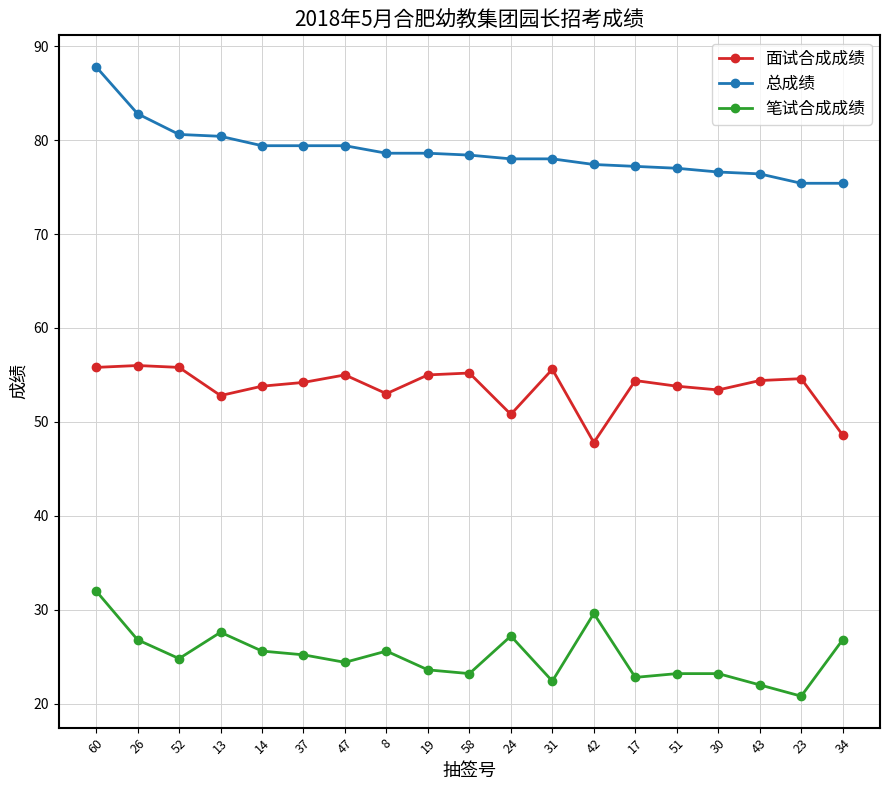

At 47, list the series in order from largest to smallest.

总成绩, 面试合成成绩, 笔试合成成绩